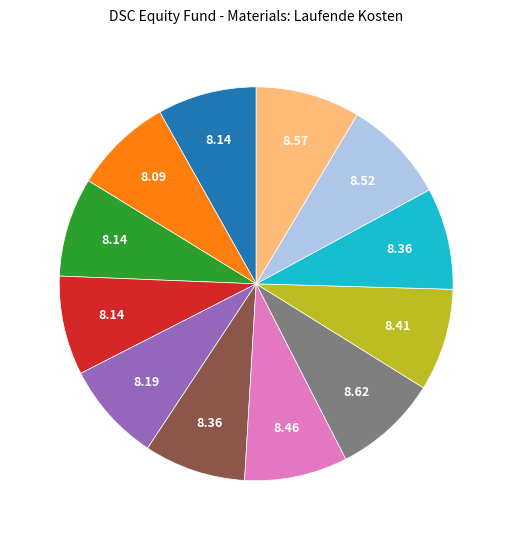

Is there a majority slice in this chart?

No